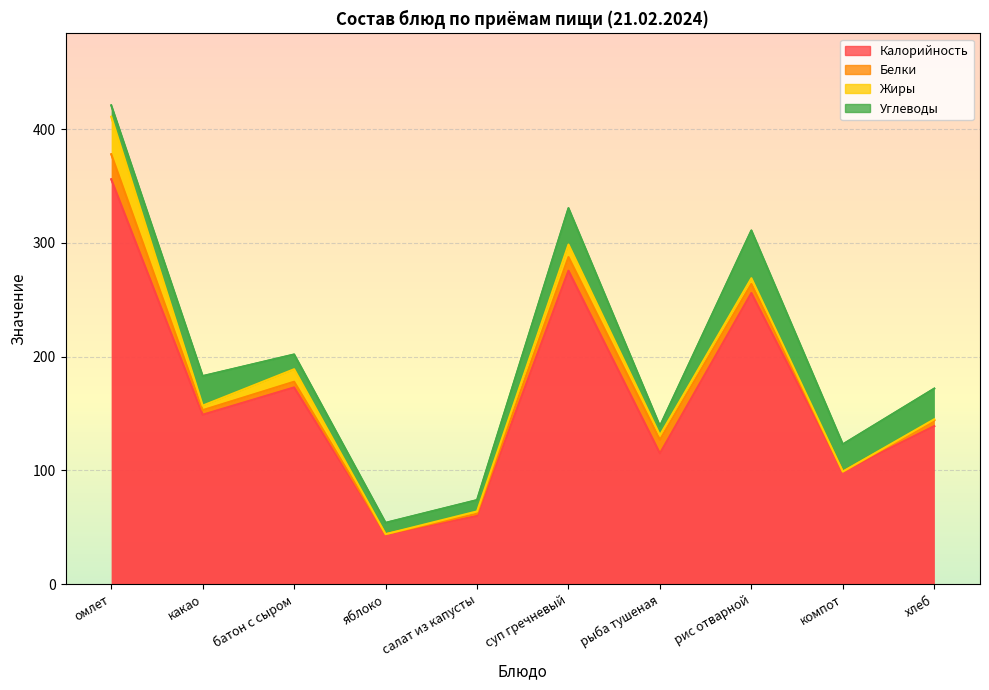

Between which two adjacent categories do Углеводы and Жиры first intersect?

омлет and какао